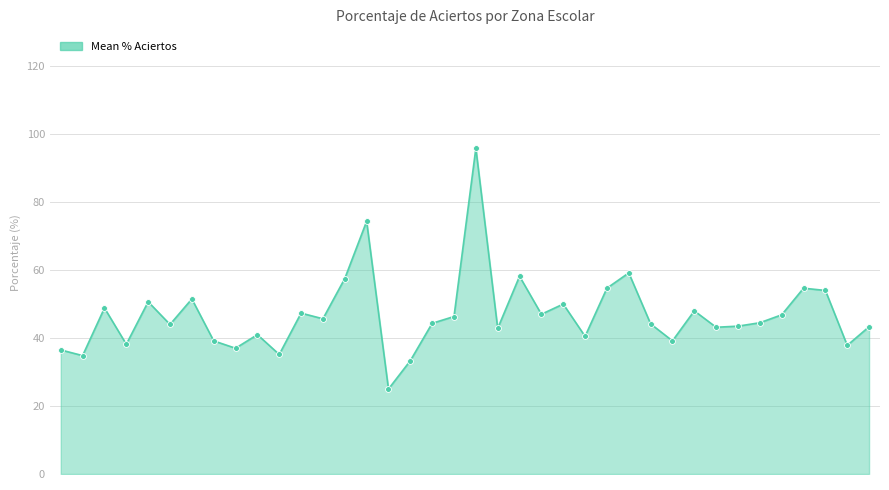

What is the difference between the maximum and minimum values?

70.8